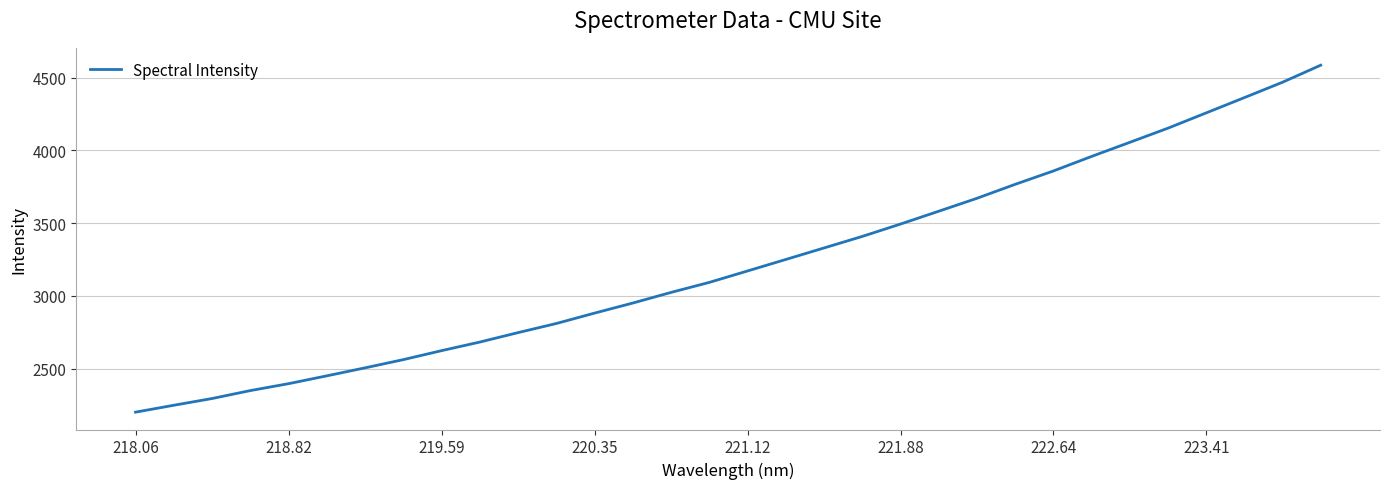

What is the greatest value displayed?

4586.5